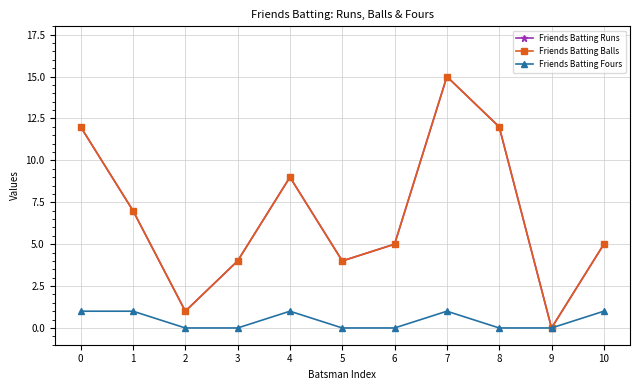

Rank the categories by Friends Batting Balls value from highest to lowest.

7, 0, 8, 4, 1, 6, 10, 3, 5, 2, 9